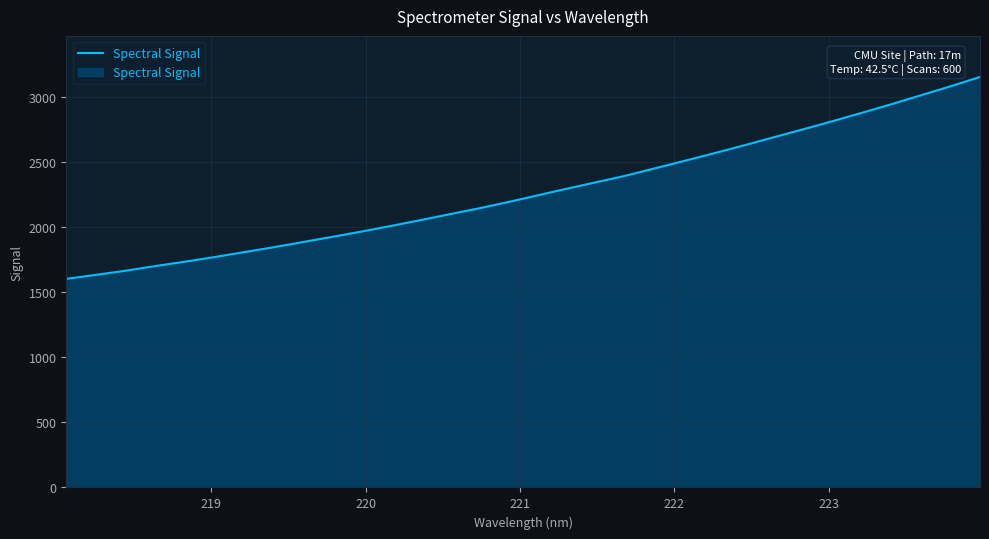

What is the difference between the second highest and minimum values?

1481.1